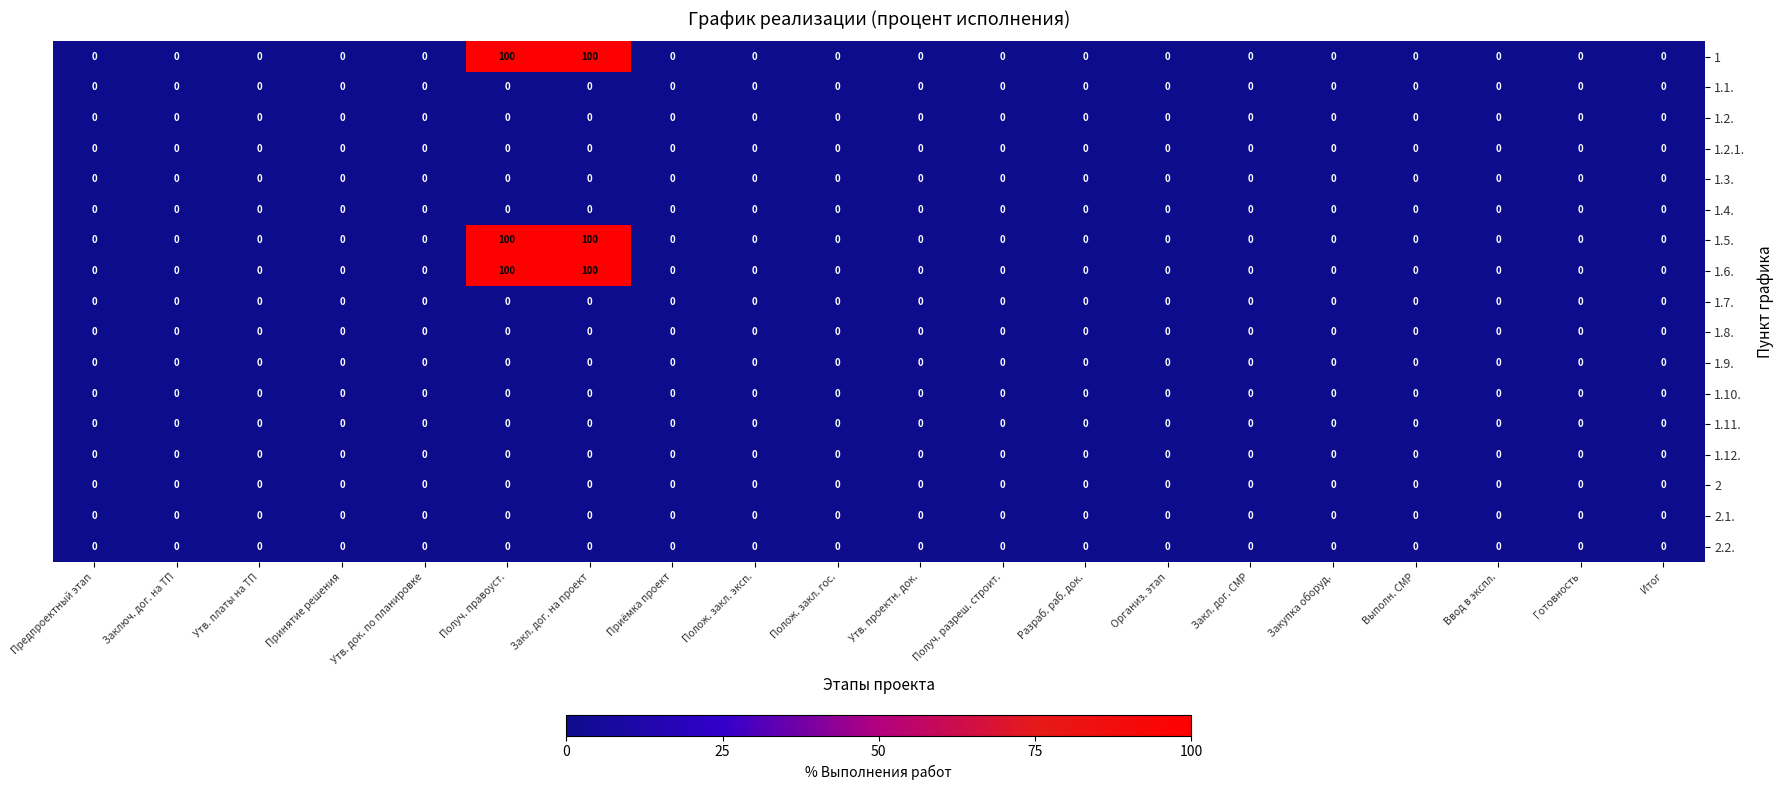

What is the highest value of the 1 series?

100